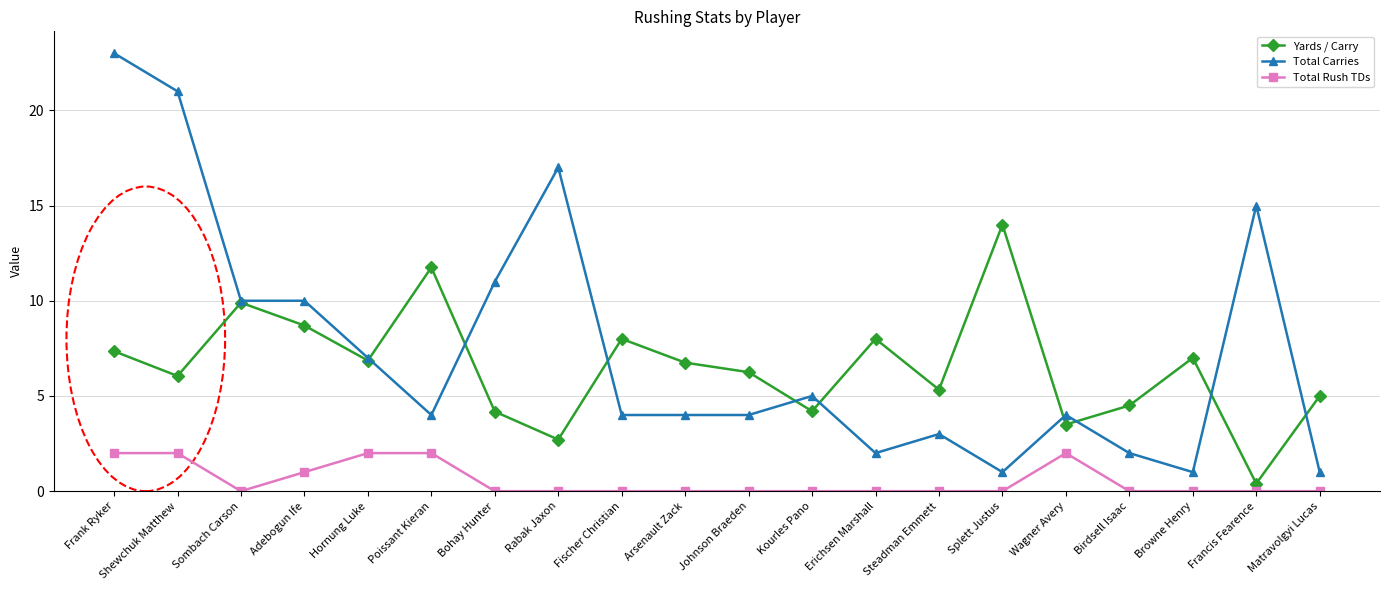

What is the sum of all Total Carries values?

149.0